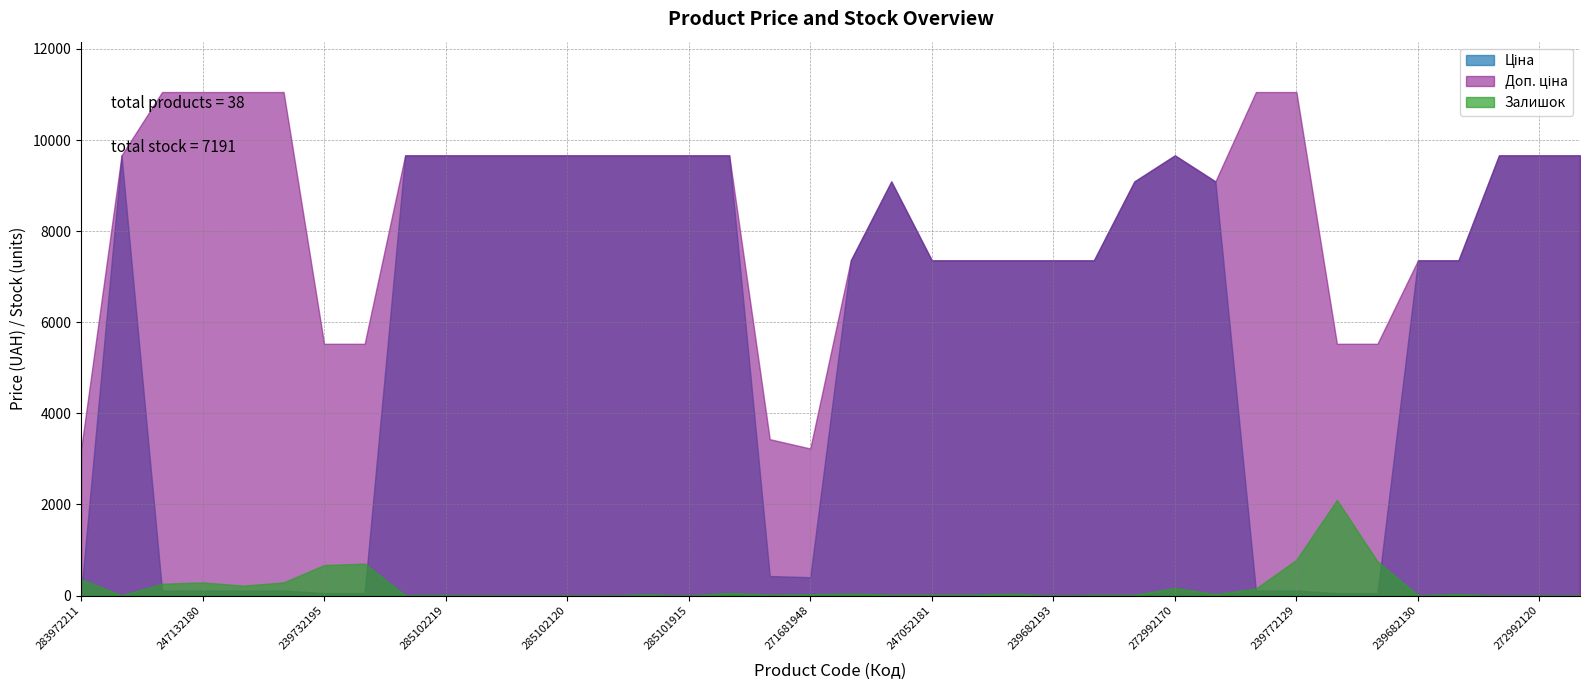

Is it true that Ціна equals 699.8 at 271691948?

False